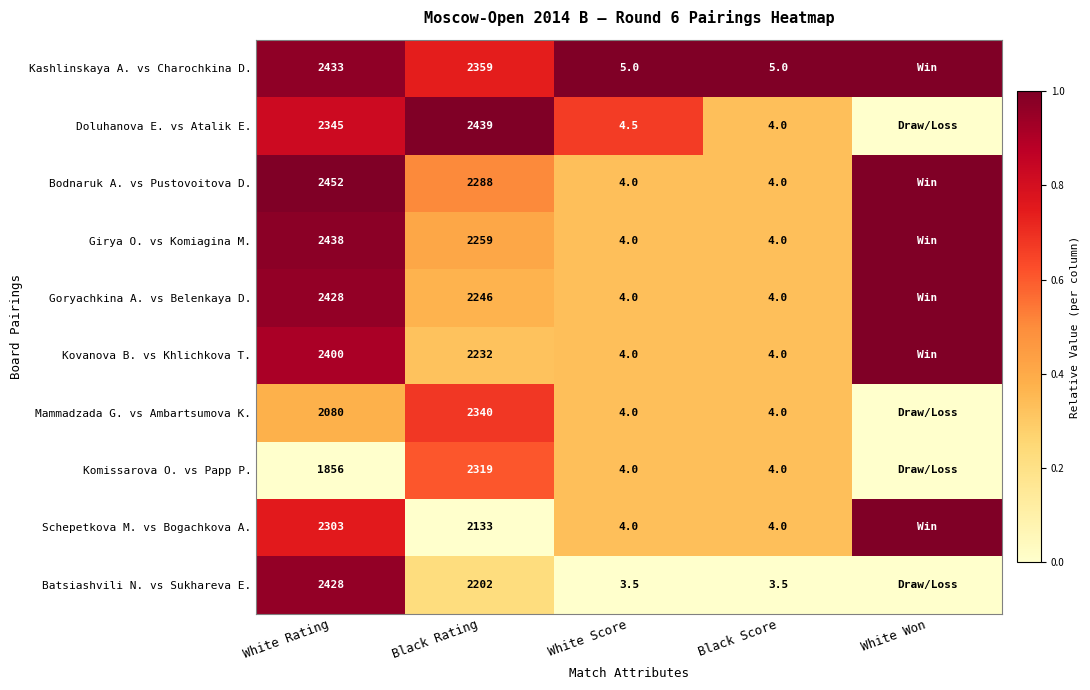

How many categories are shown in the chart?

5